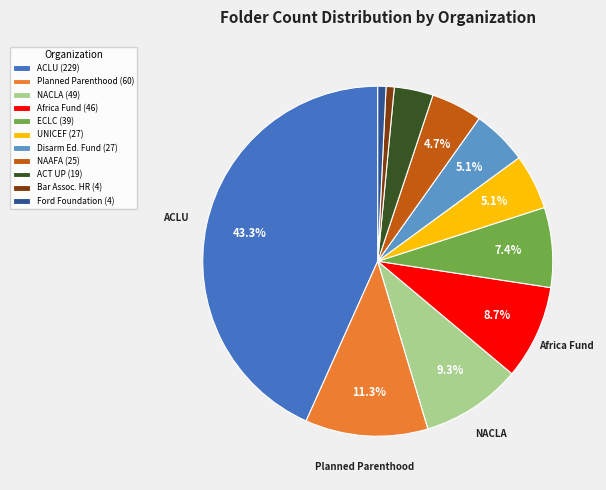

Is Africa Fund (46) the majority of the pie?

No